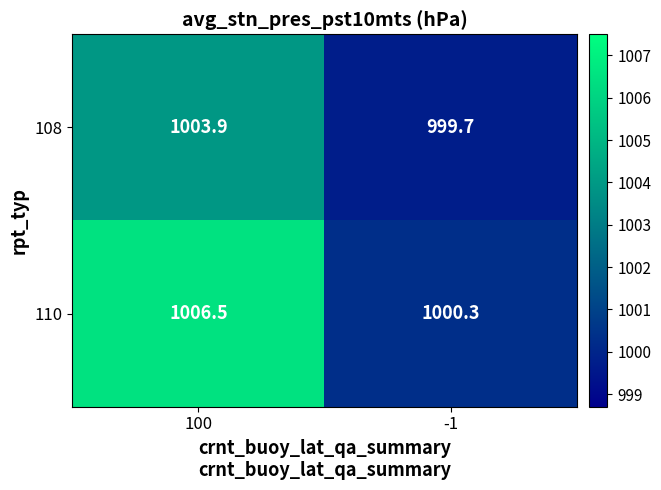

Which series changed the most between 100 and -1?

110